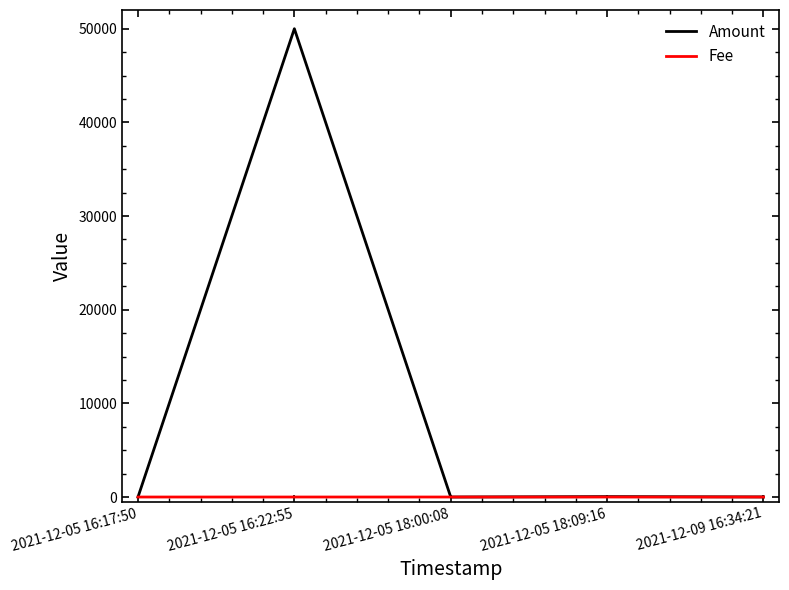

At which category does the chart reach its peak across all series?

2021-12-05 16:22:55